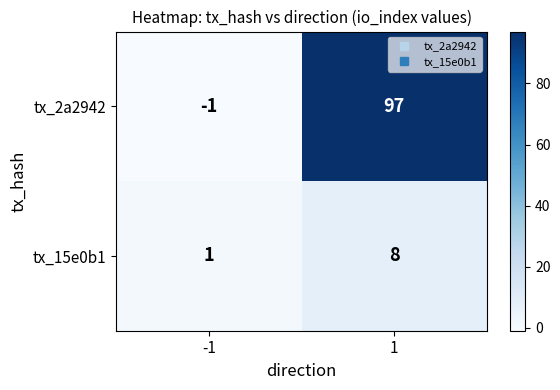

Which series has the largest range (max minus min)?

tx_2a2942